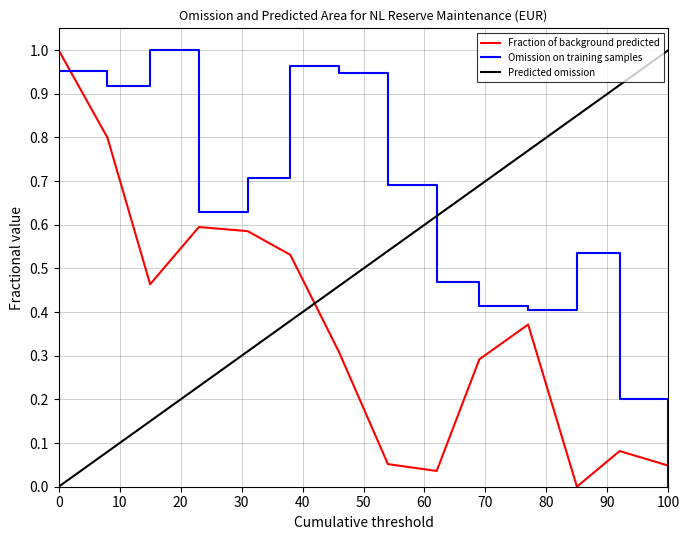

What is the sum of all values?

8.8